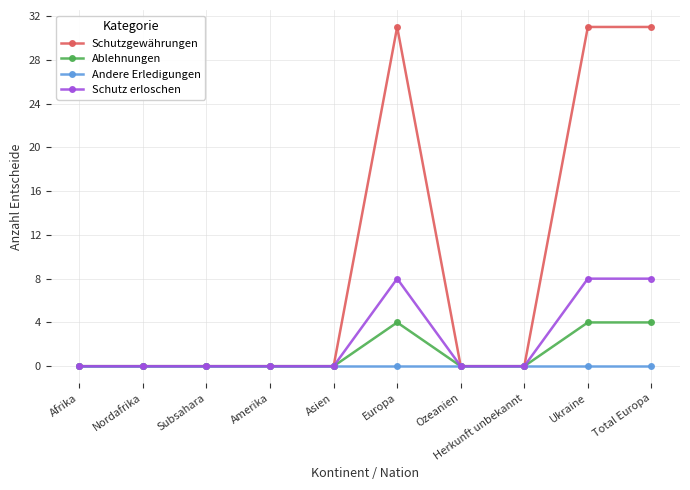

What is the maximum value shown in the chart?

31